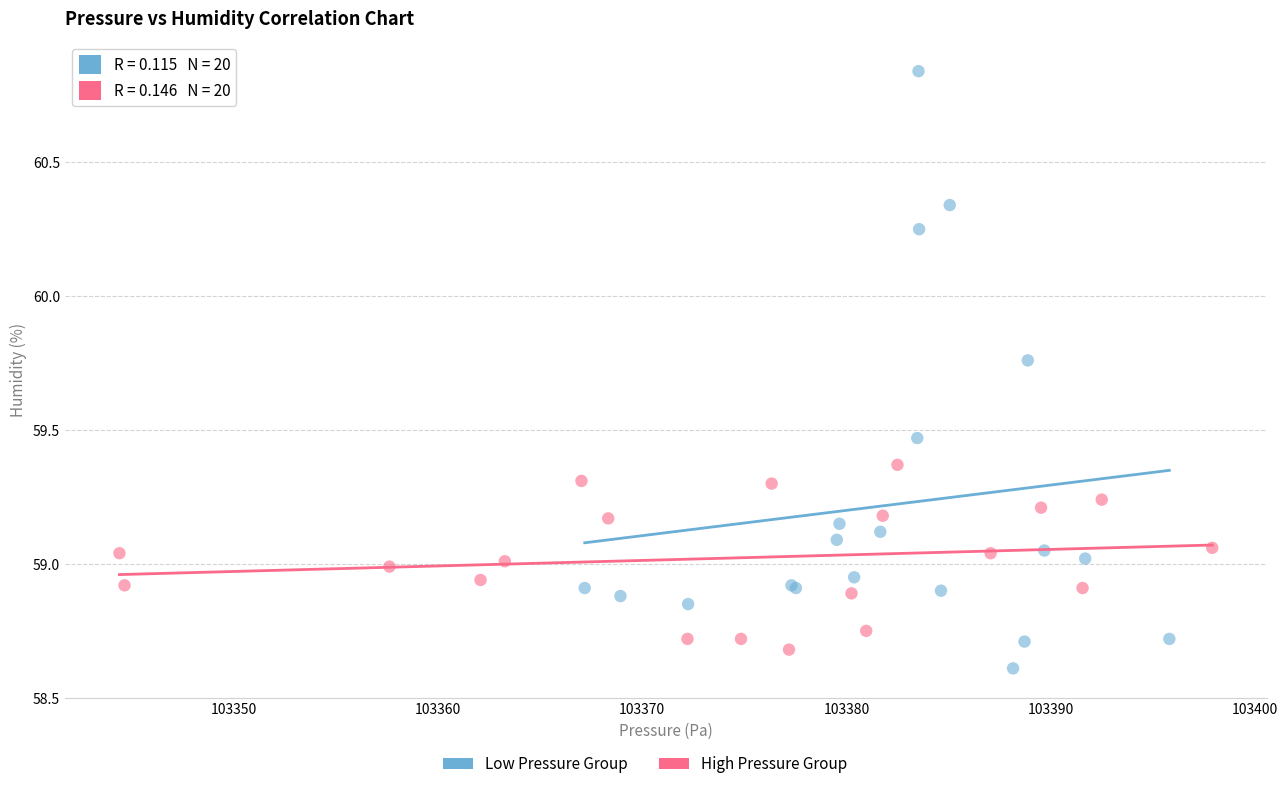

Which series has the widest spread of Y values?

Low Pressure Group